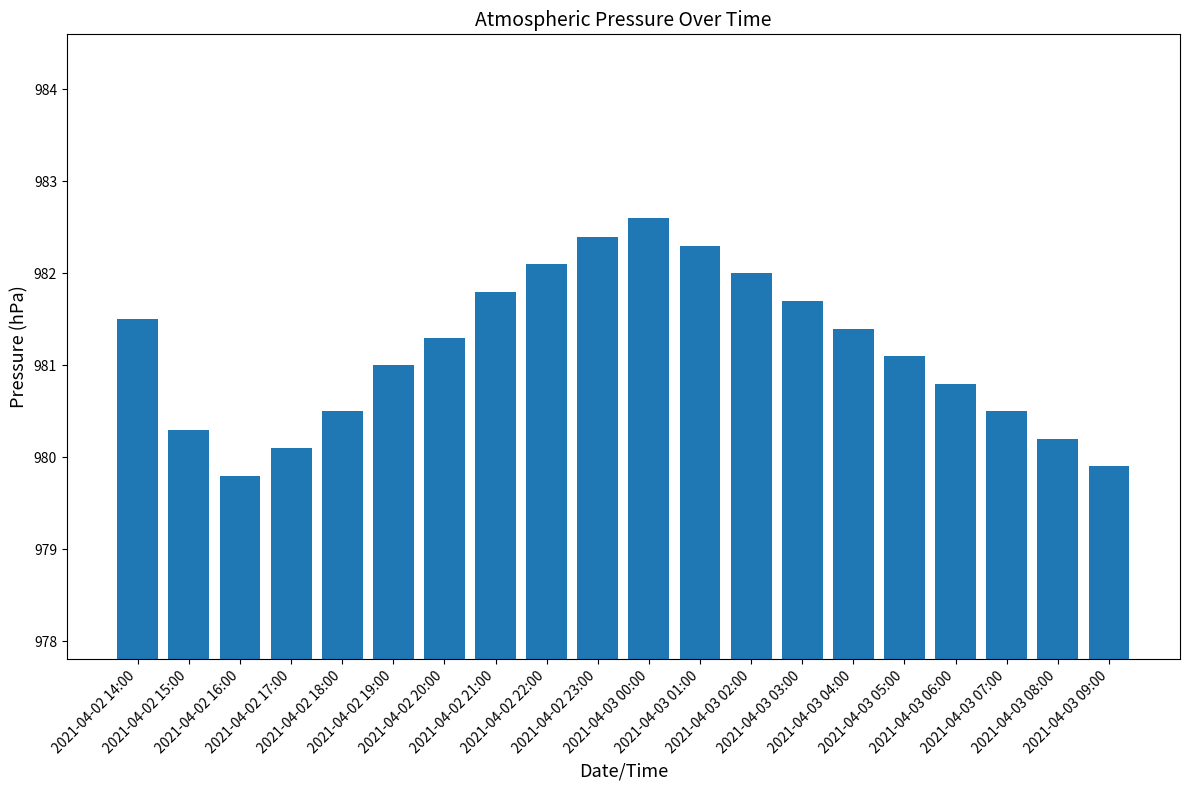

Which label corresponds to the smallest value in the chart?

2021-04-02 16:00